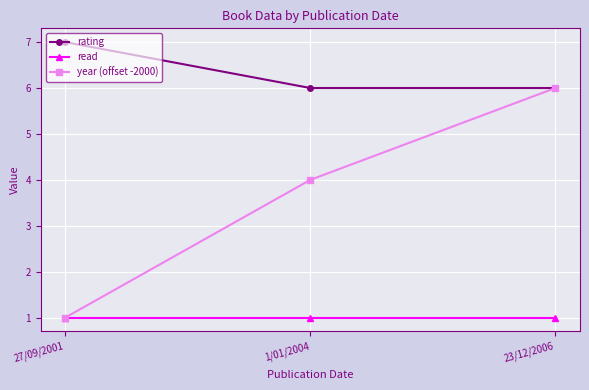

Between 27/09/2001 and 1/01/2004, which series saw the biggest shift?

year (offset -2000)